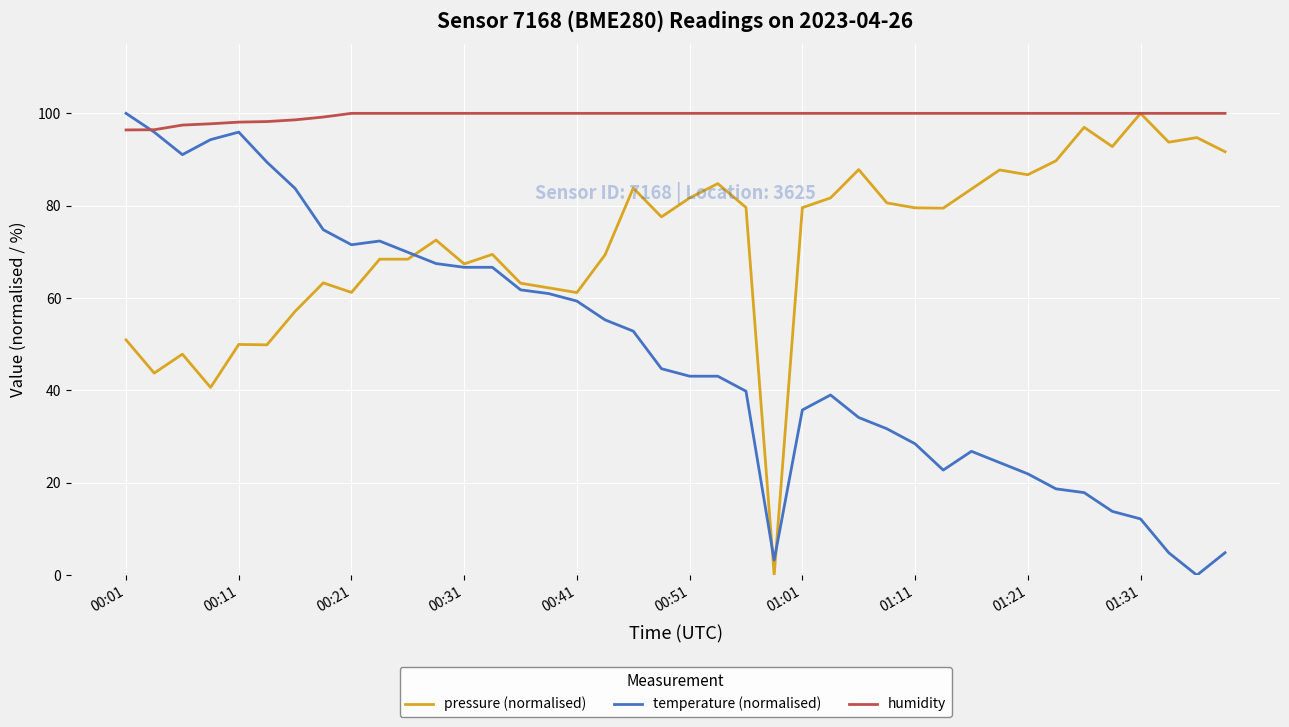

True or false: temperature (normalised) has more than 1 points higher than both neighbors.

True